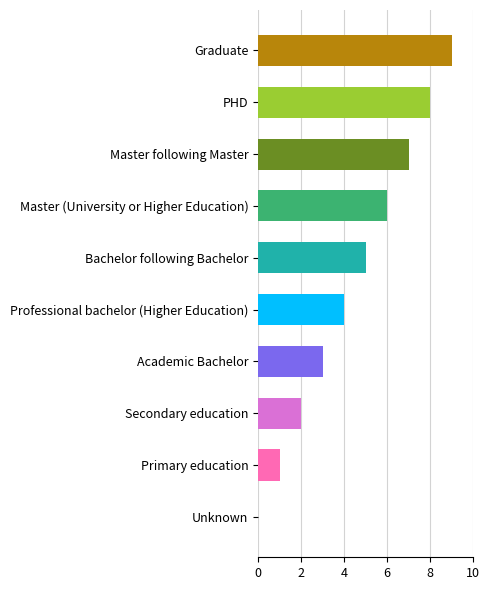

What is the sum of all values?

45